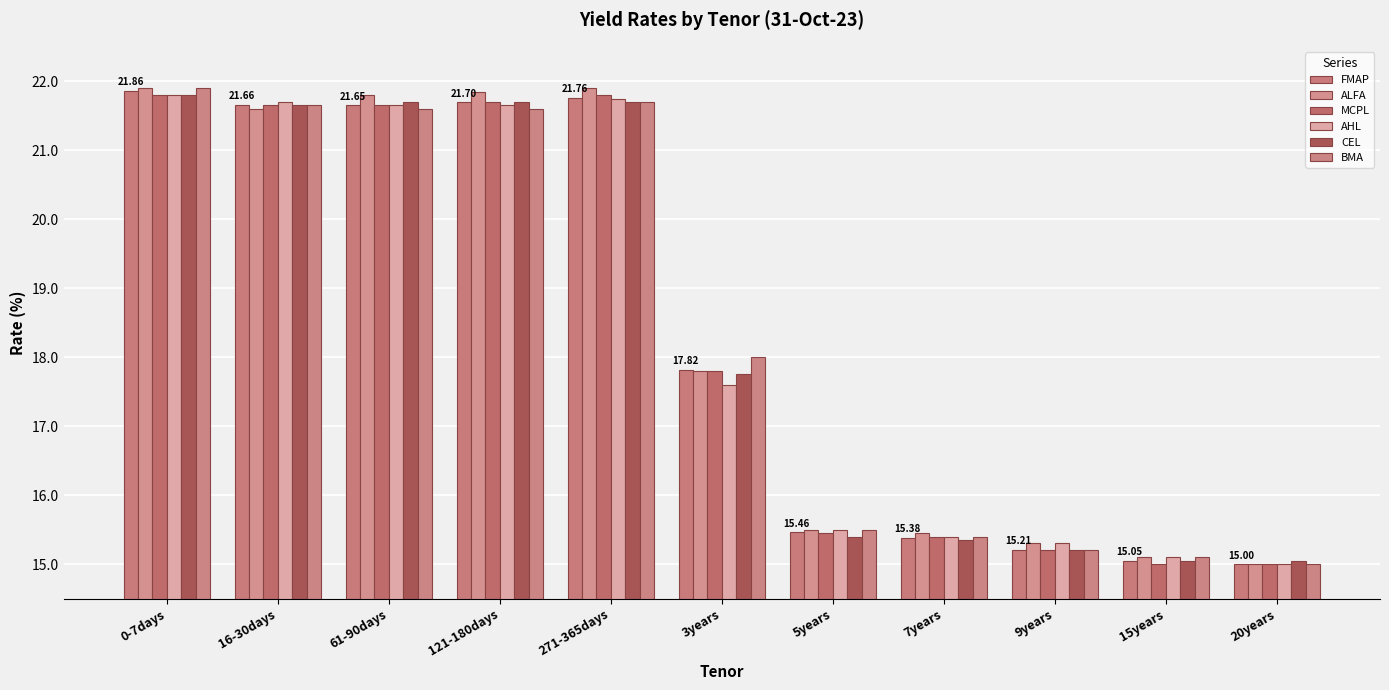

At how many categories does at least one series exceed 18?

5